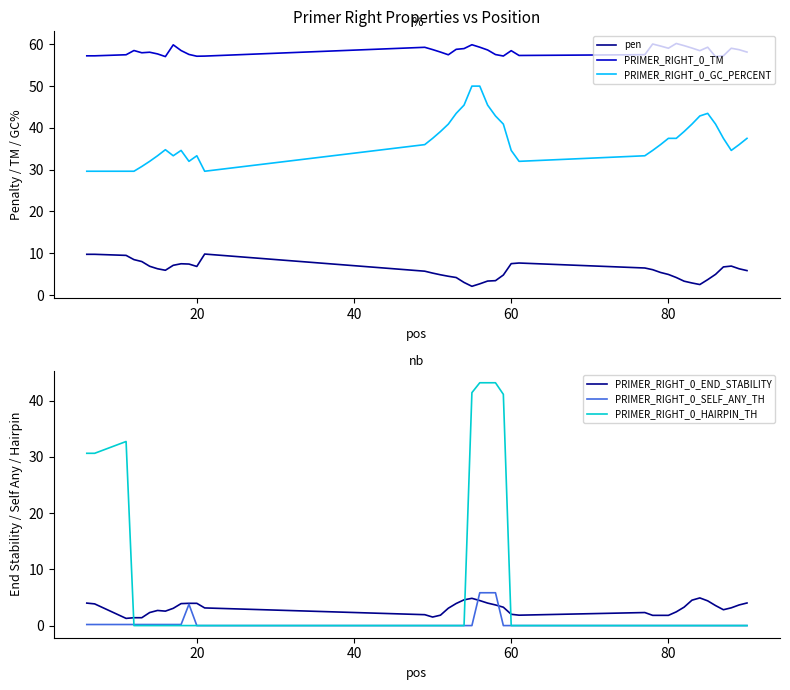

True or false: pen and PRIMER_RIGHT_0_GC_PERCENT intersect in this chart.

False